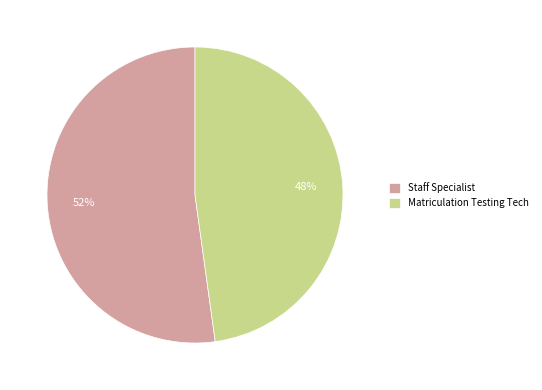

Is it true that Staff Specialist is 52% of the pie?

True